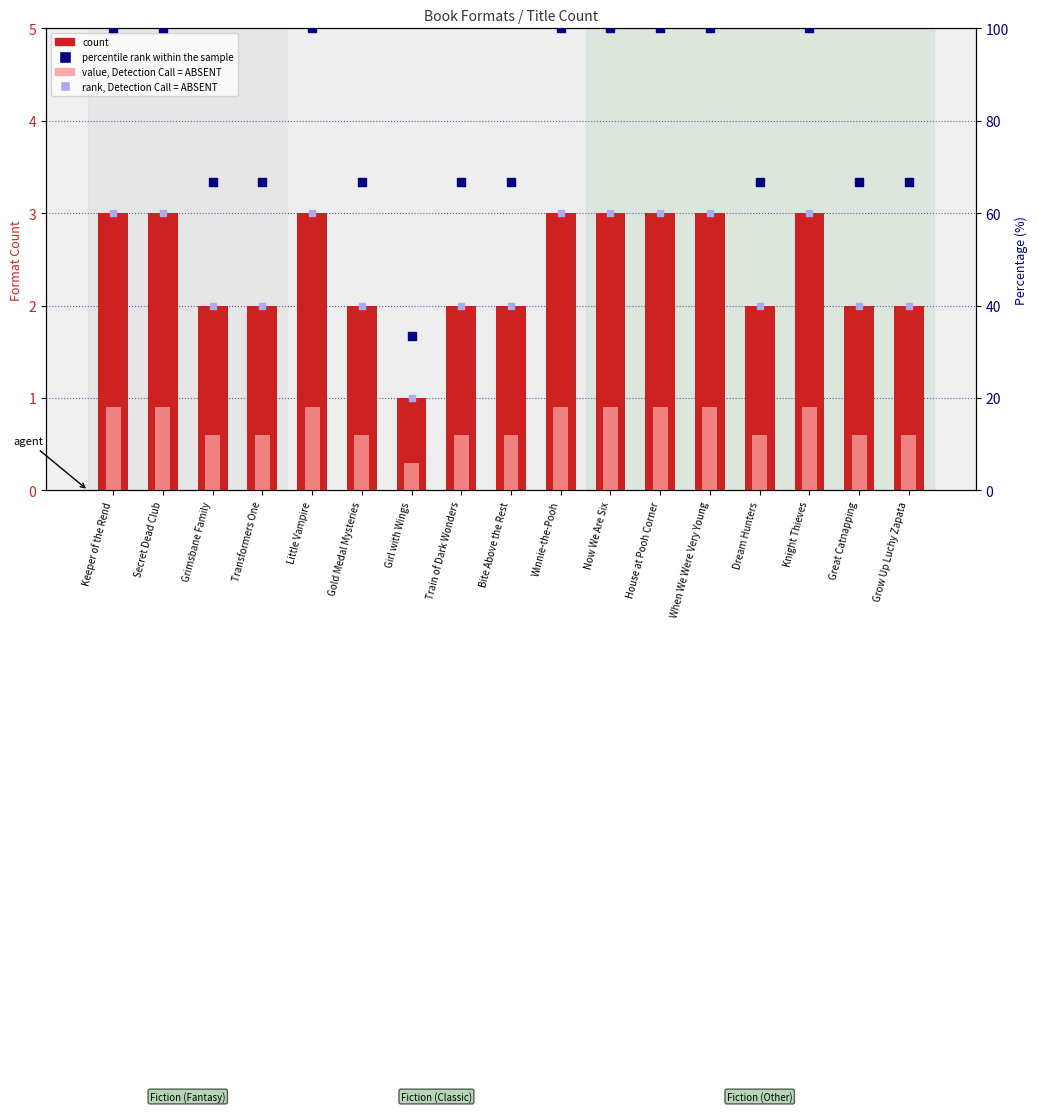

At how many categories does at least one series exceed 33?

17